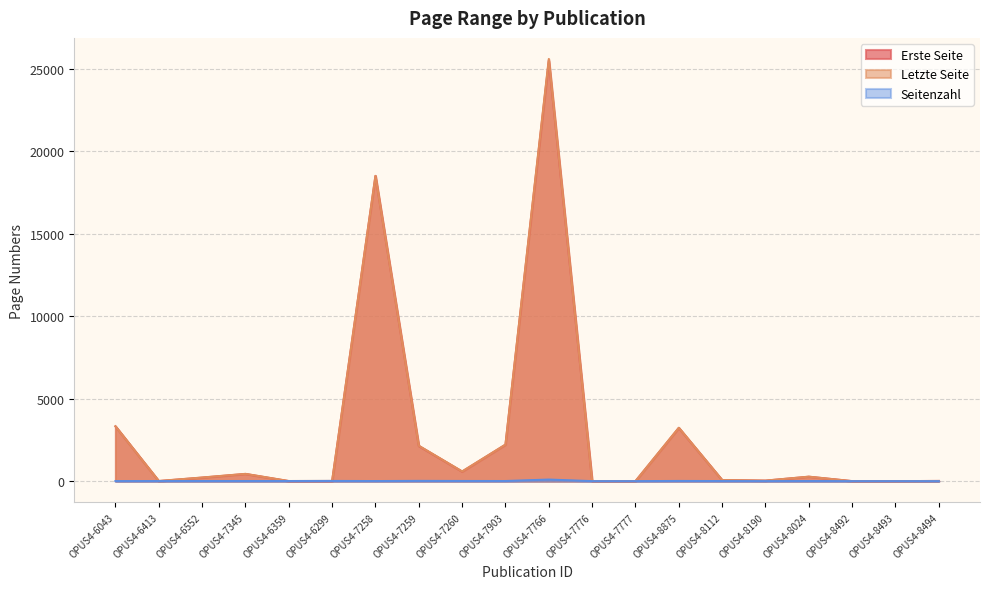

Which label corresponds to the smallest value in the chart?

OPUS4-7776